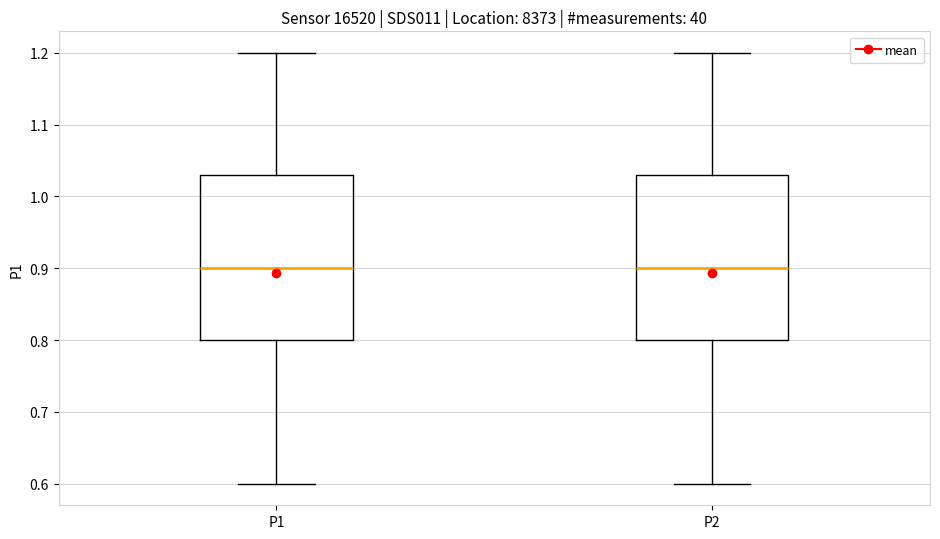

Reading left to right, transcribe this box plot: for each box, give where its median line is, the range the box spans, and where its two whiskers end, as read against the y-axis. The values are not printed on the chart, so give them approximately, as read against the axis.

P1: median 0.90, box 0.80 to 1.03, whiskers 0.60 to 1.20
P2: median 0.90, box 0.80 to 1.03, whiskers 0.60 to 1.20